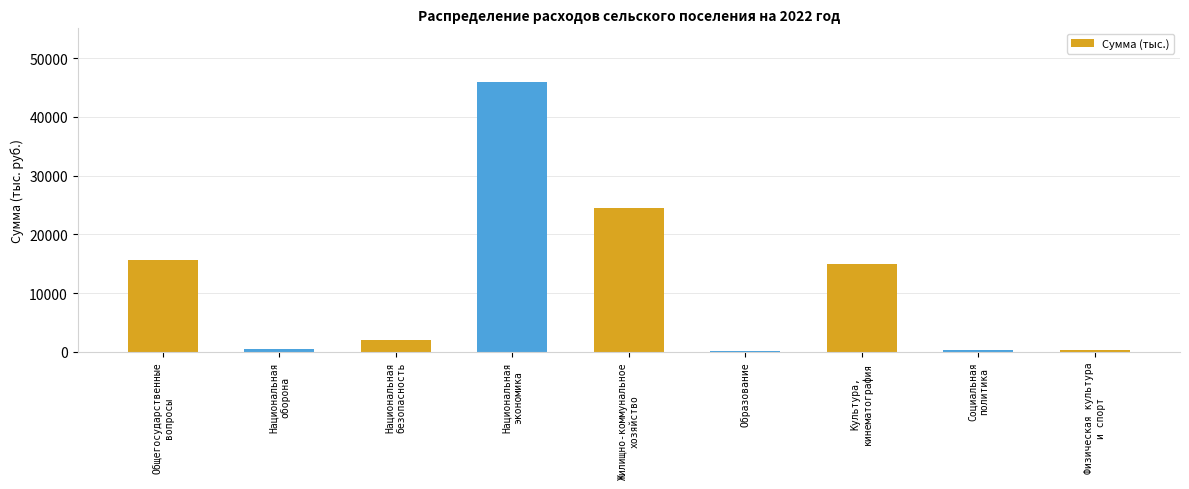

What is the sum of the values at Социальная
политика and Культура,
кинематография?

15178.5